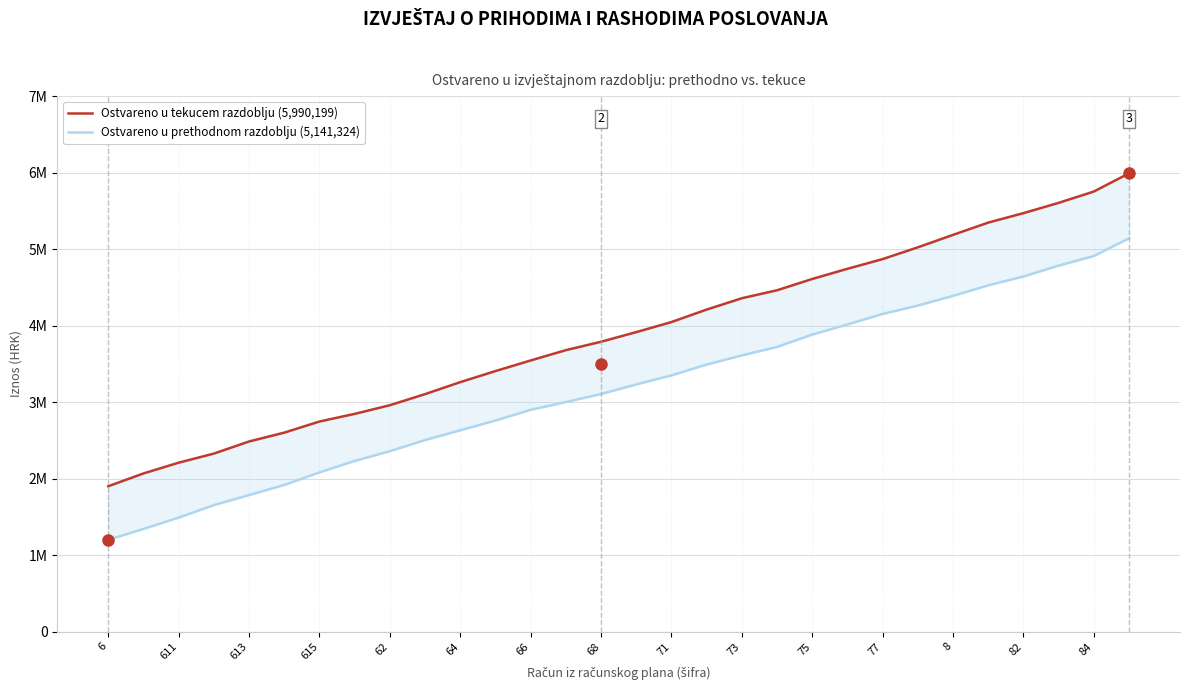

Between 29 and 6, which is larger?

29